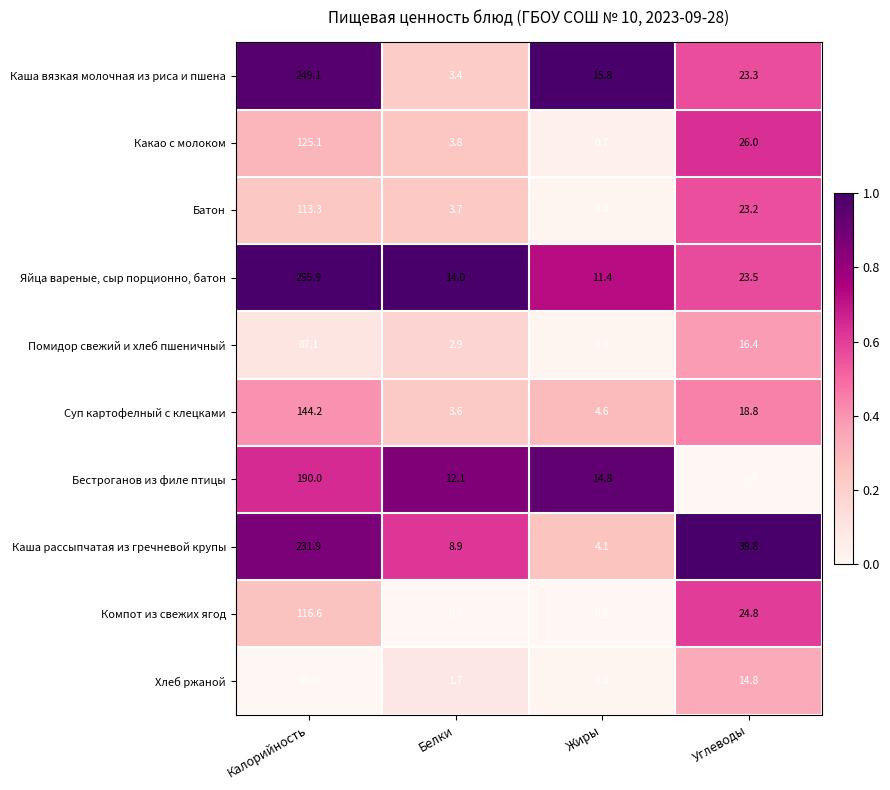

What is the difference between the Батон values at Углеводы and Жиры?

22.8